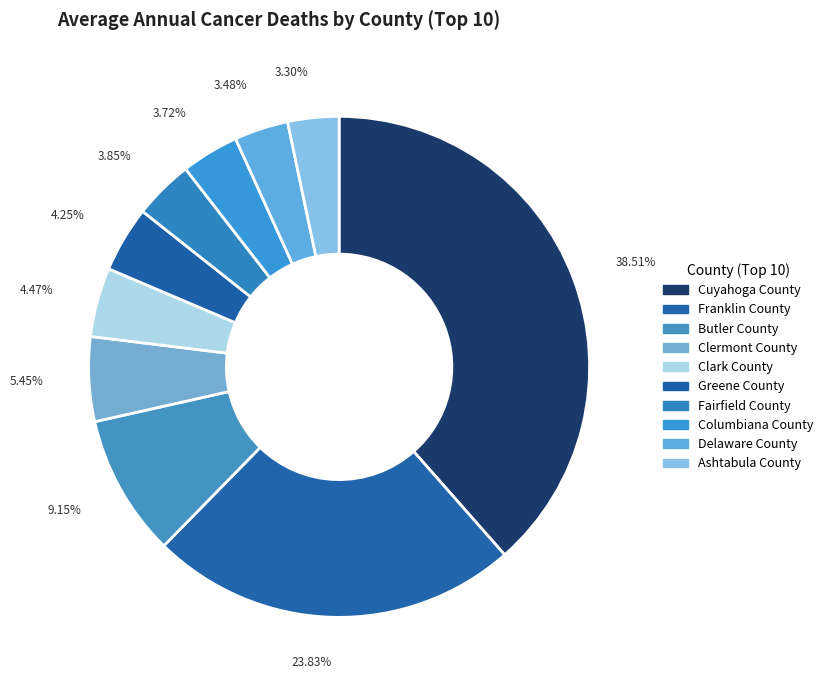

What percentage is the Delaware County slice, to the nearest percent?

3%